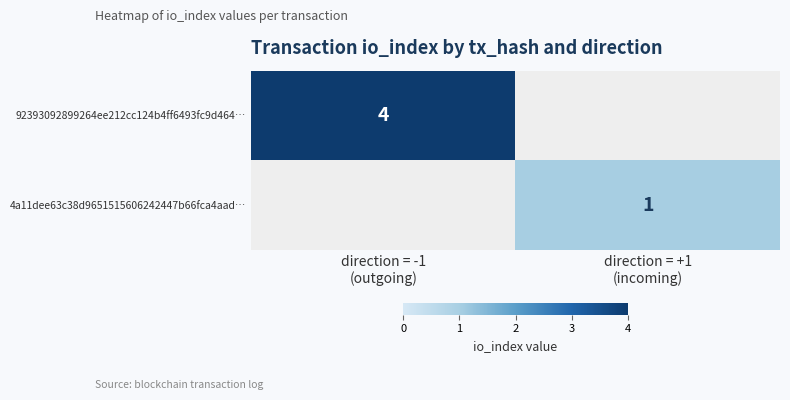

Rank the series by their average value, from highest to lowest.

92393092899264ee212cc124b4ff6493fc9d464…, 4a11dee63c38d9651515606242447b66fca4aad…